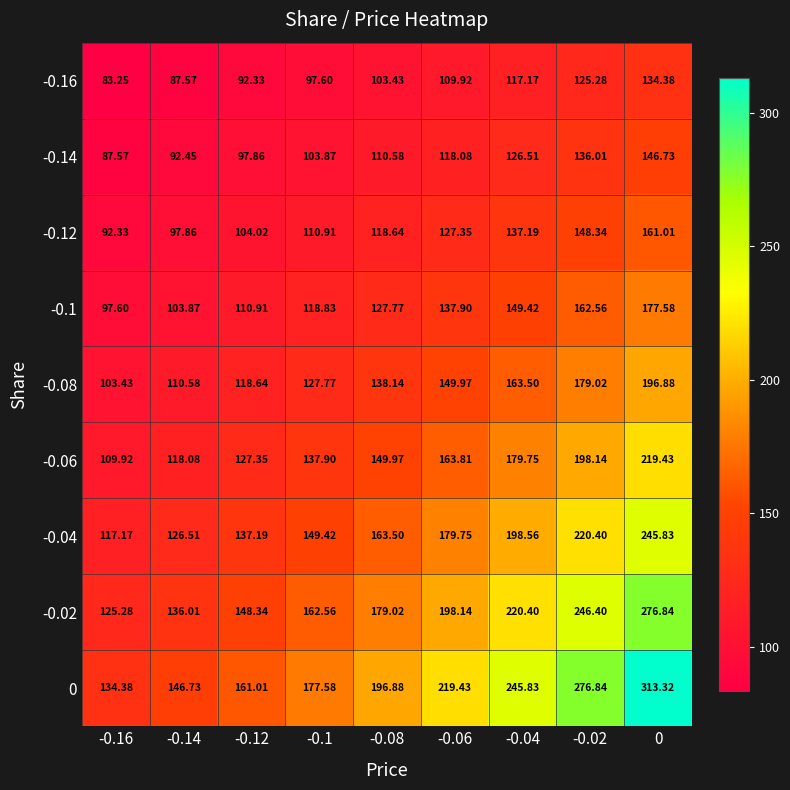

Which series changed the most between -0.14 and -0.04?

0